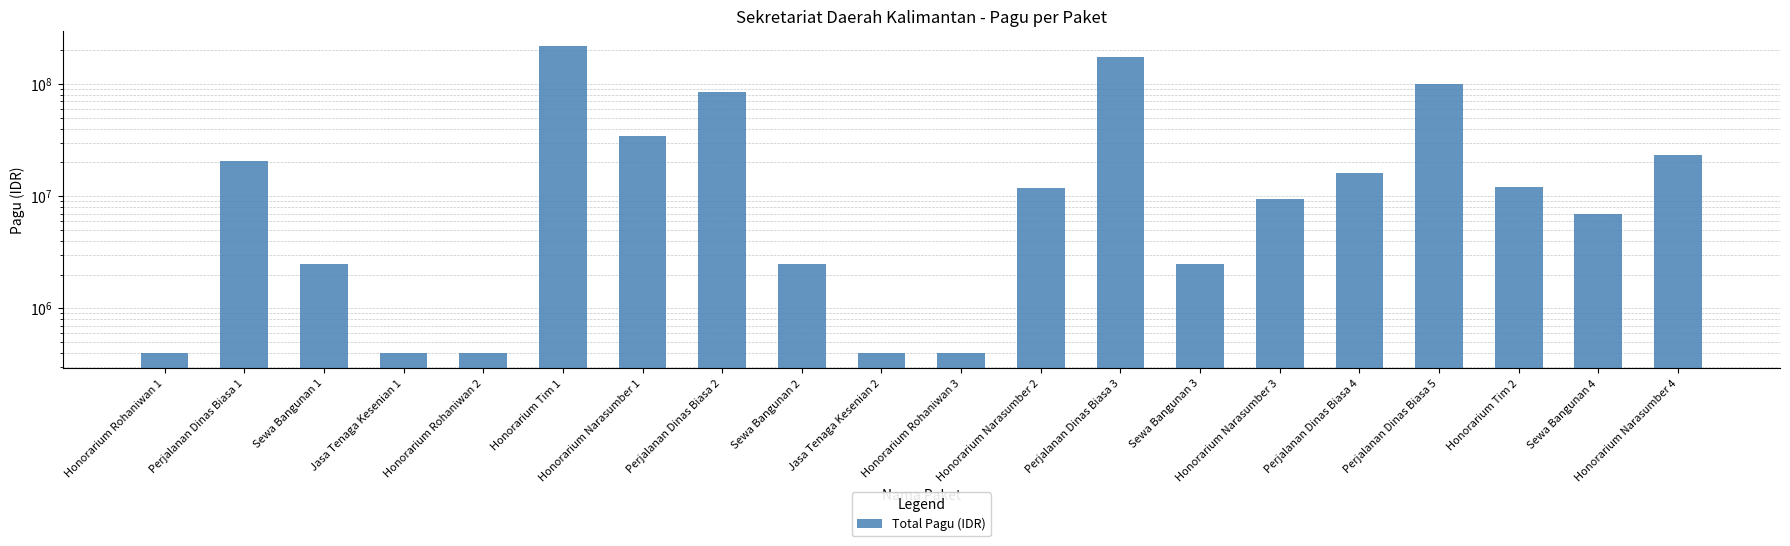

What is the label of the 11th bar from the right?

Jasa Tenaga Kesenian 2